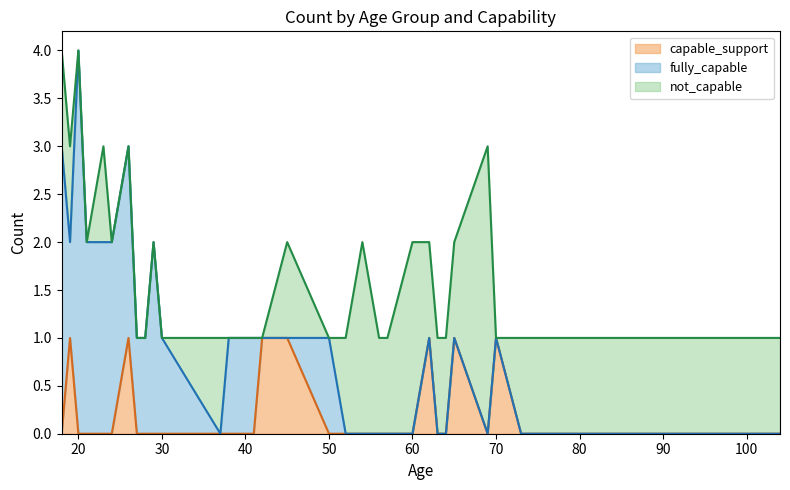

Is it true that capable_support equals 2 at 45?

False